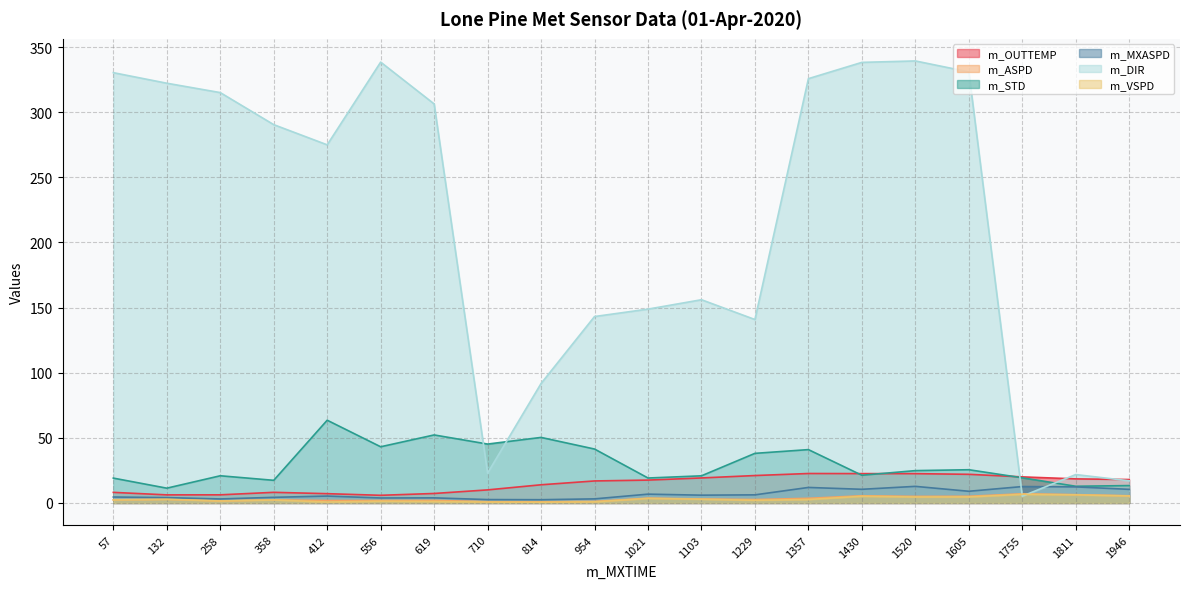

Which category has the lowest value in the m_OUTTEMP series?

556